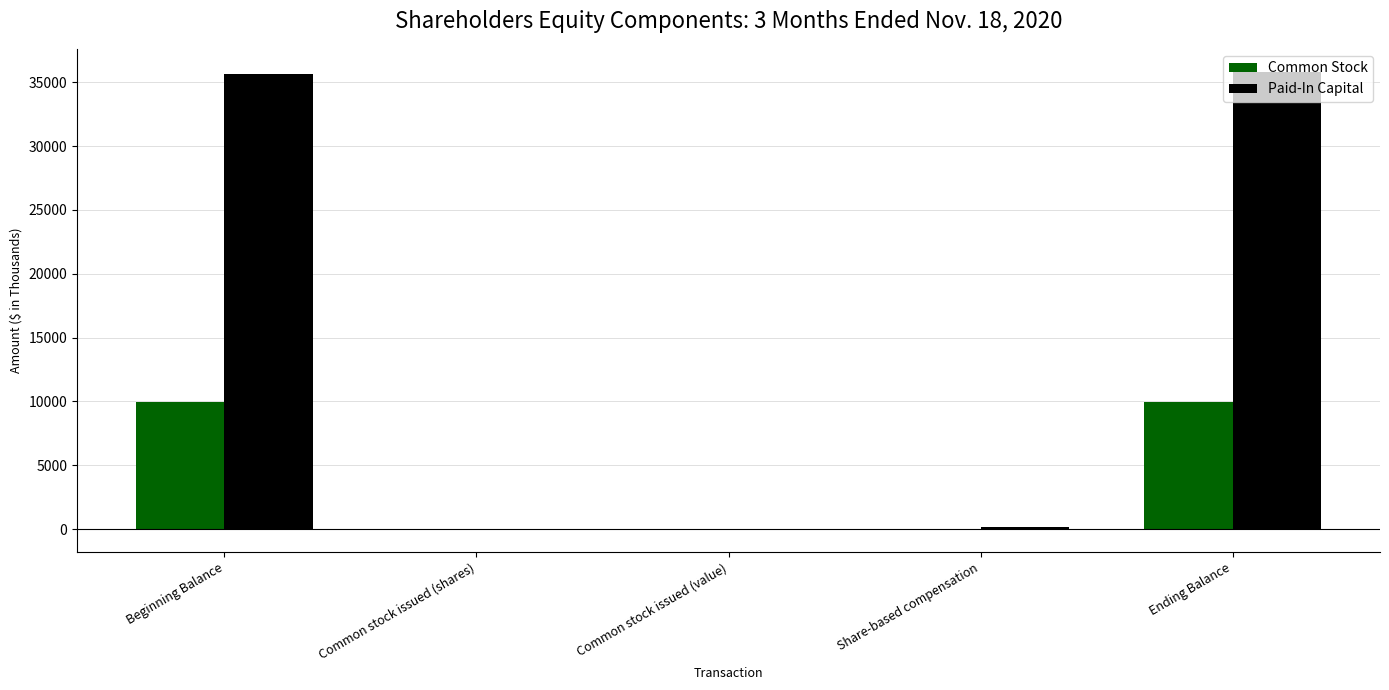

How many categories are shown in the chart?

5